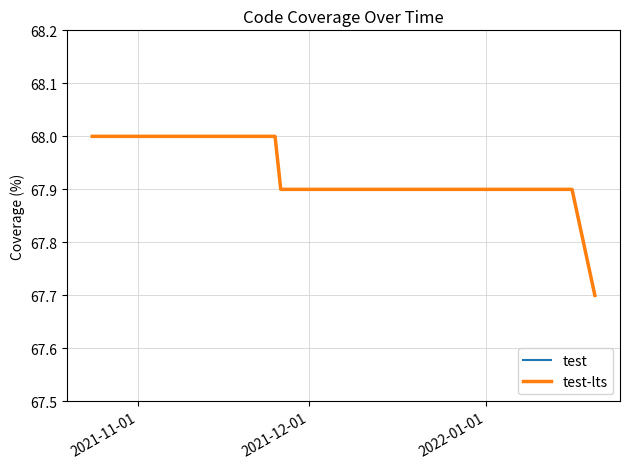

What is the sum of all test values?

1154.8